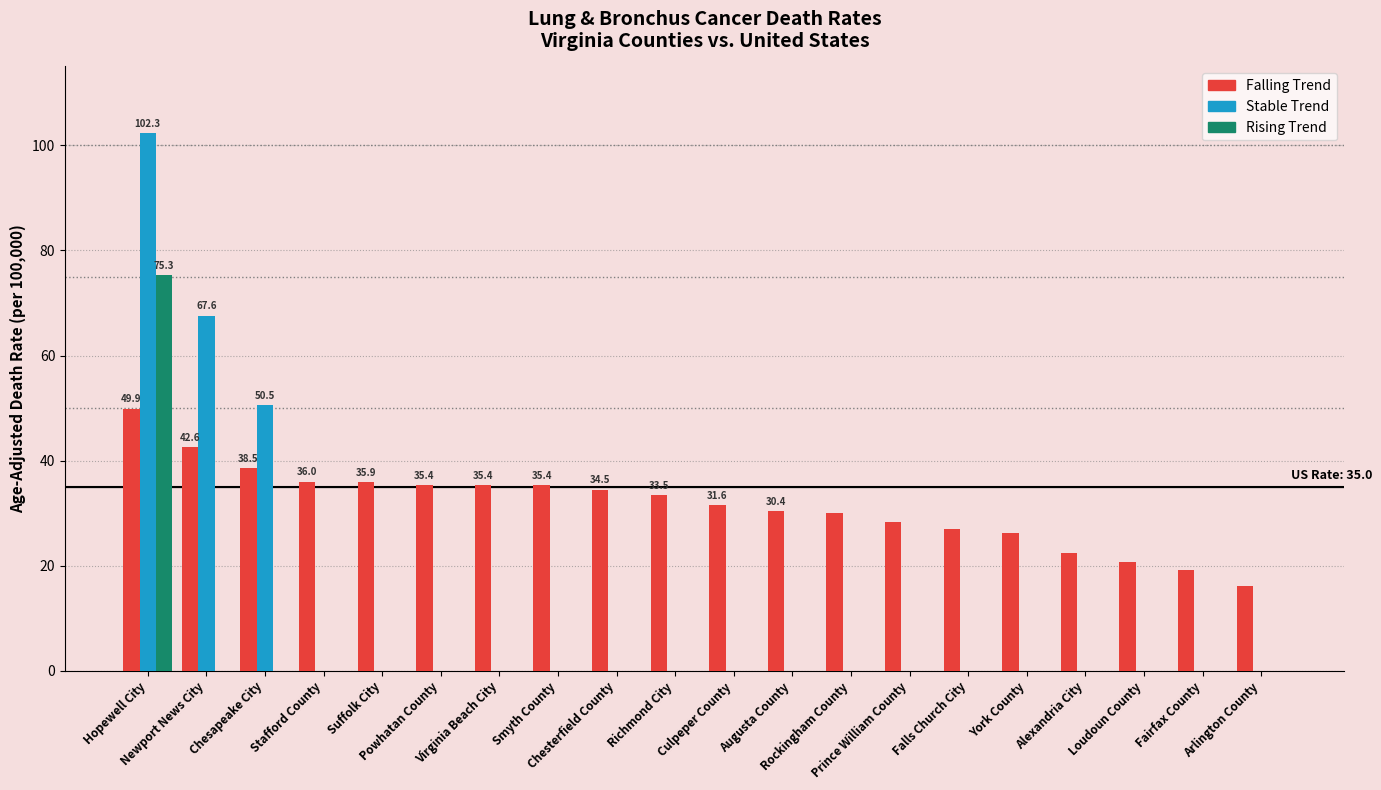

At which category does the chart reach its peak across all series?

Hopewell City